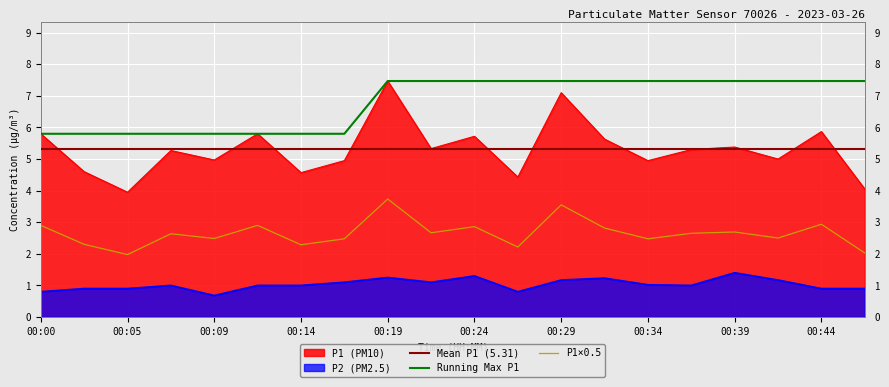

How many data points does each series have?

20